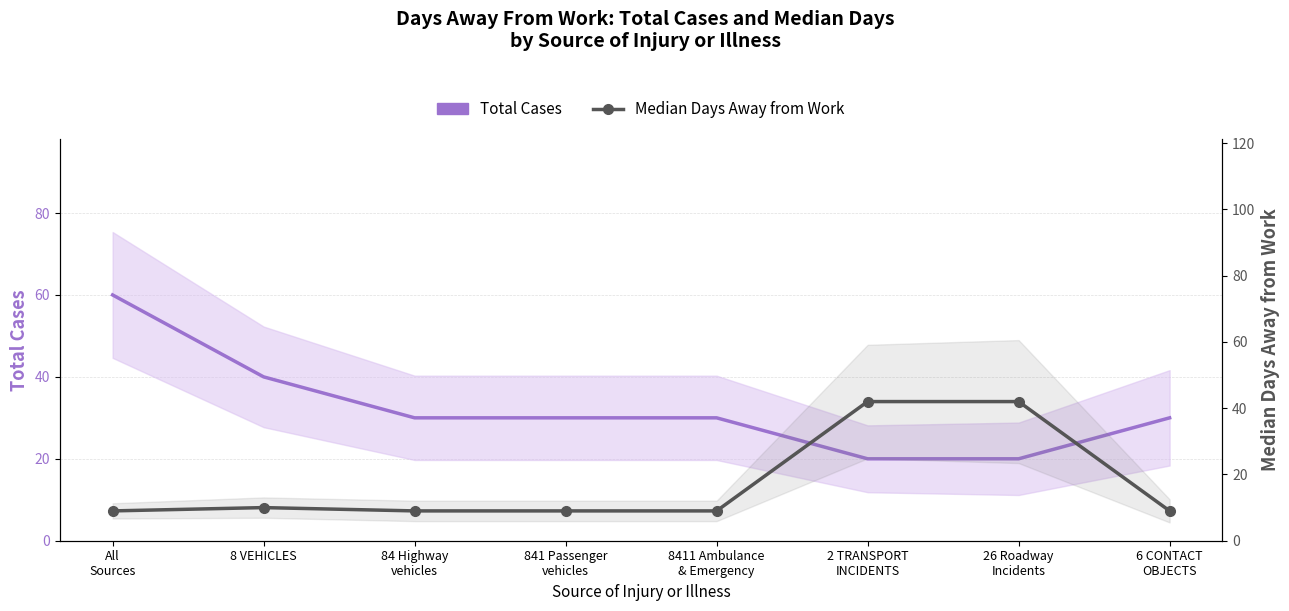

How many values in the Median Days Away from Work series exceed 9?

3